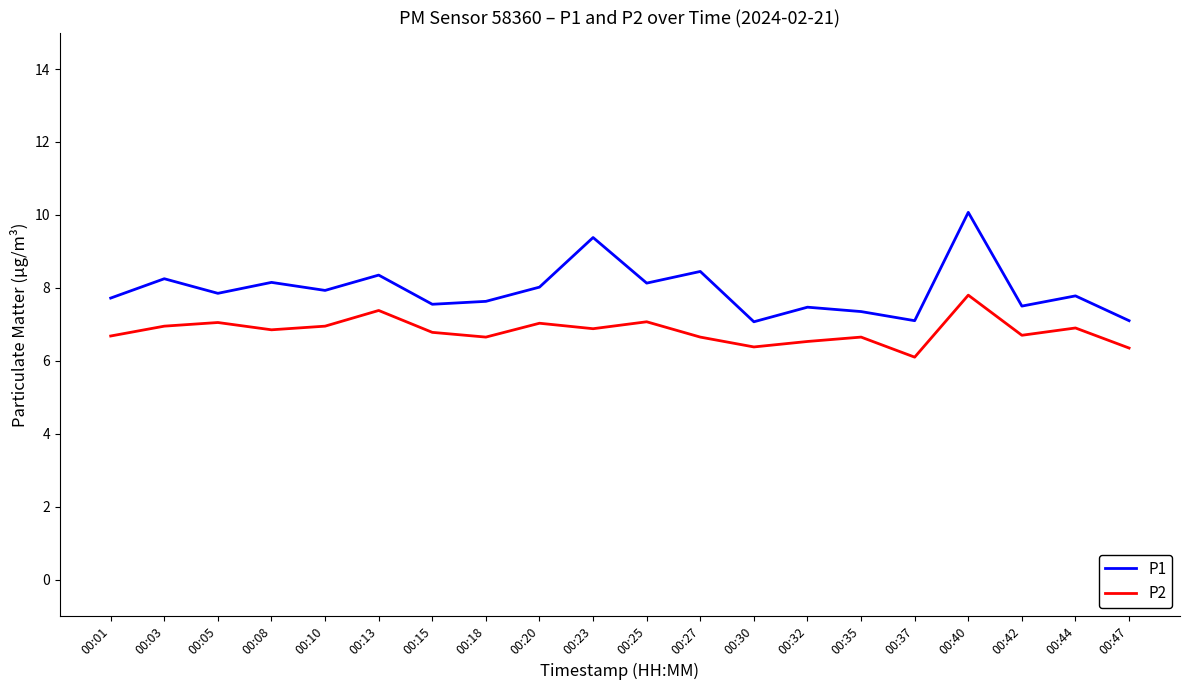

Does the chart have visible grid lines?

No